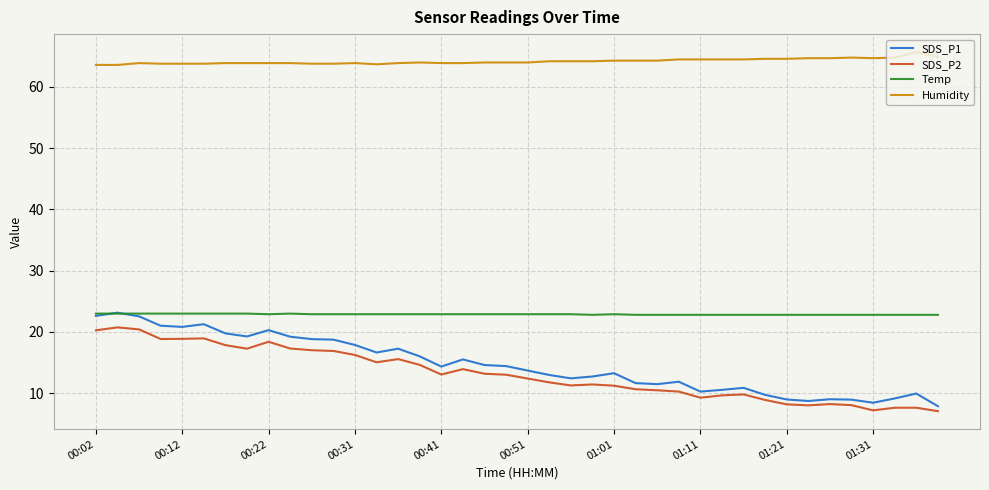

True or false: Temp and Humidity intersect in this chart.

False